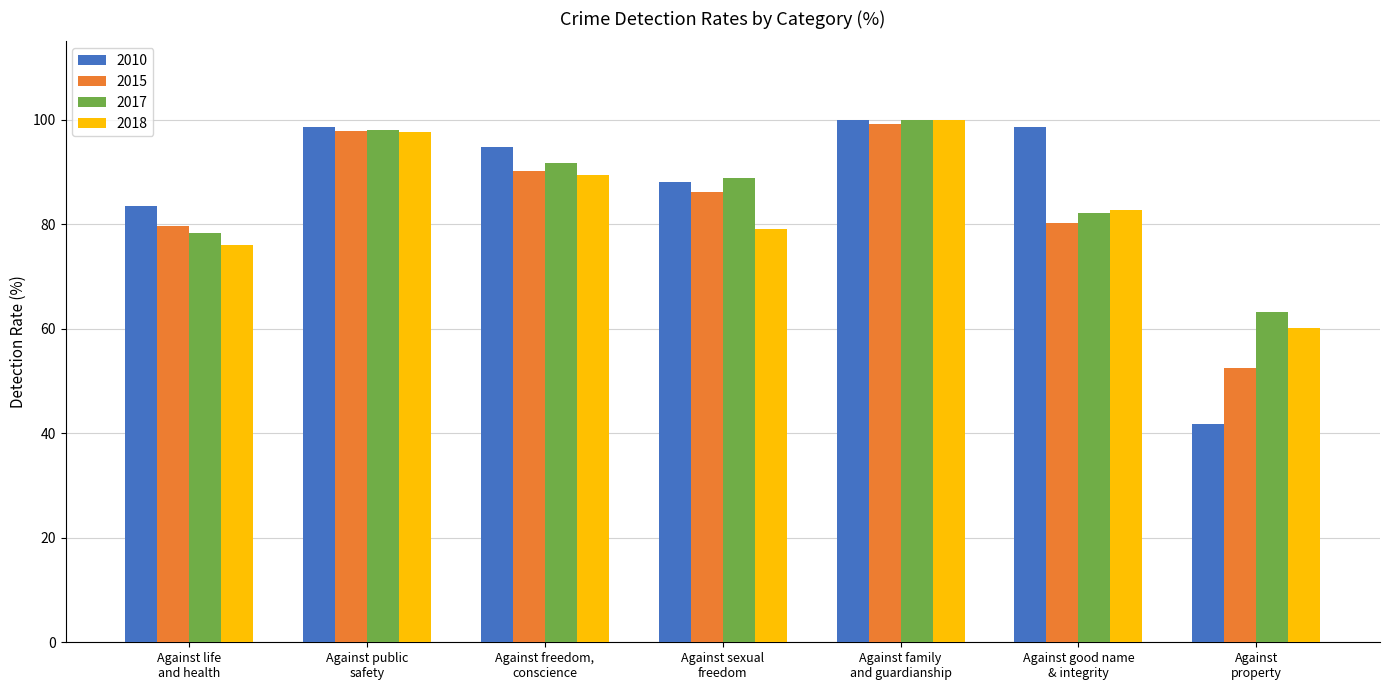

How many values in the 2010 series exceed 94?

4